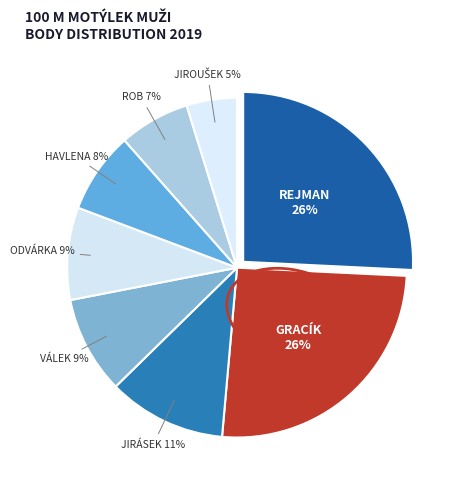

Count the number of slices in the pie.

8